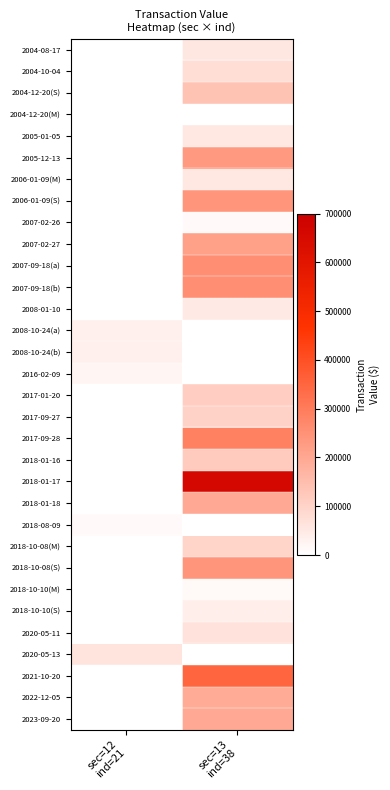

What is the spread (max minus min) of values at sec=12
ind=21?

62520